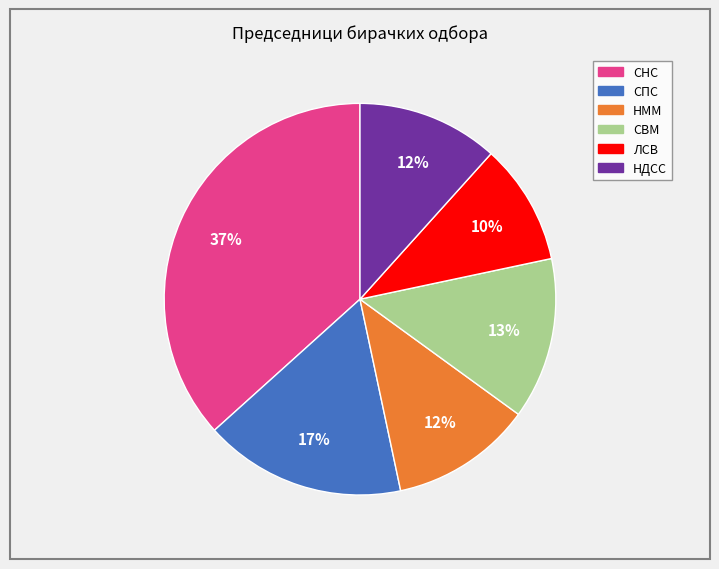

Does any single category account for the majority?

No